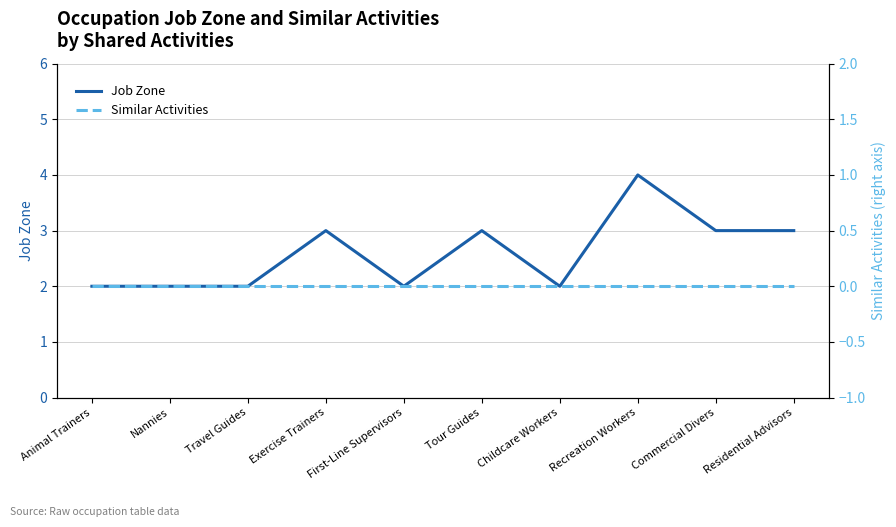

True or false: Job Zone and Similar Activities cross at least once.

False